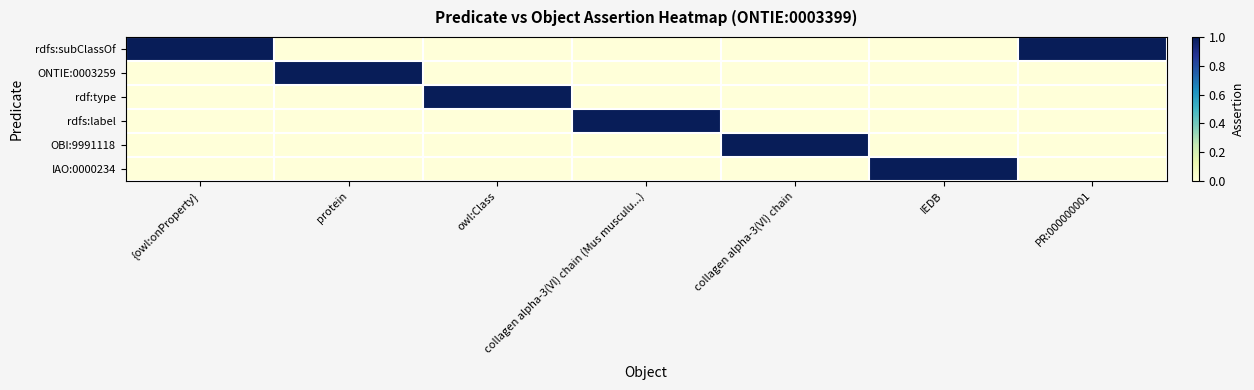

Reading right to left, list all the values displayed in this chart.

rdfs:subClassOf: PR:000000001=1	IEDB=0	collagen alpha-3(VI) chain=0	collagen alpha-3(VI) chain (Mus musculu...)=0	owl:Class=0	protein=0	{owl:onProperty}=1
ONTIE:0003259: PR:000000001=0	IEDB=0	collagen alpha-3(VI) chain=0	collagen alpha-3(VI) chain (Mus musculu...)=0	owl:Class=0	protein=1	{owl:onProperty}=0
rdf:type: PR:000000001=0	IEDB=0	collagen alpha-3(VI) chain=0	collagen alpha-3(VI) chain (Mus musculu...)=0	owl:Class=1	protein=0	{owl:onProperty}=0
rdfs:label: PR:000000001=0	IEDB=0	collagen alpha-3(VI) chain=0	collagen alpha-3(VI) chain (Mus musculu...)=1	owl:Class=0	protein=0	{owl:onProperty}=0
OBI:9991118: PR:000000001=0	IEDB=0	collagen alpha-3(VI) chain=1	collagen alpha-3(VI) chain (Mus musculu...)=0	owl:Class=0	protein=0	{owl:onProperty}=0
IAO:0000234: PR:000000001=0	IEDB=1	collagen alpha-3(VI) chain=0	collagen alpha-3(VI) chain (Mus musculu...)=0	owl:Class=0	protein=0	{owl:onProperty}=0